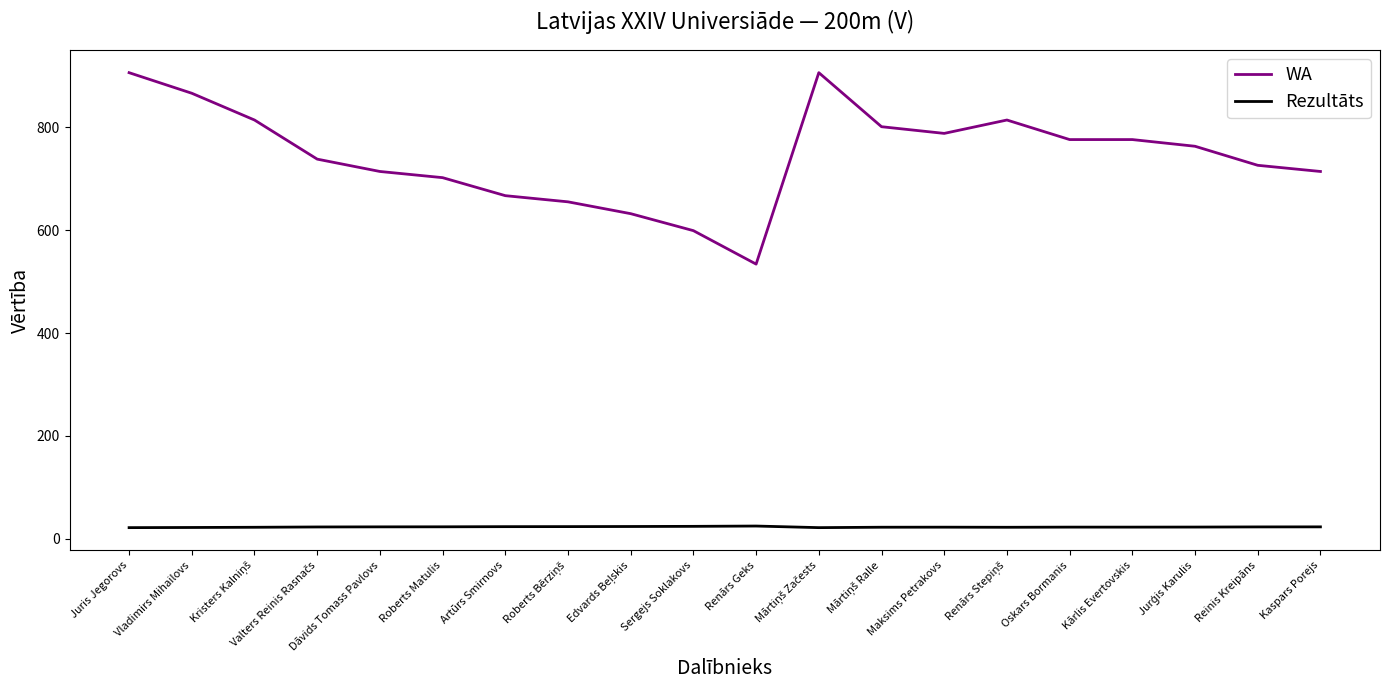

How many lines are shown in the chart?

2